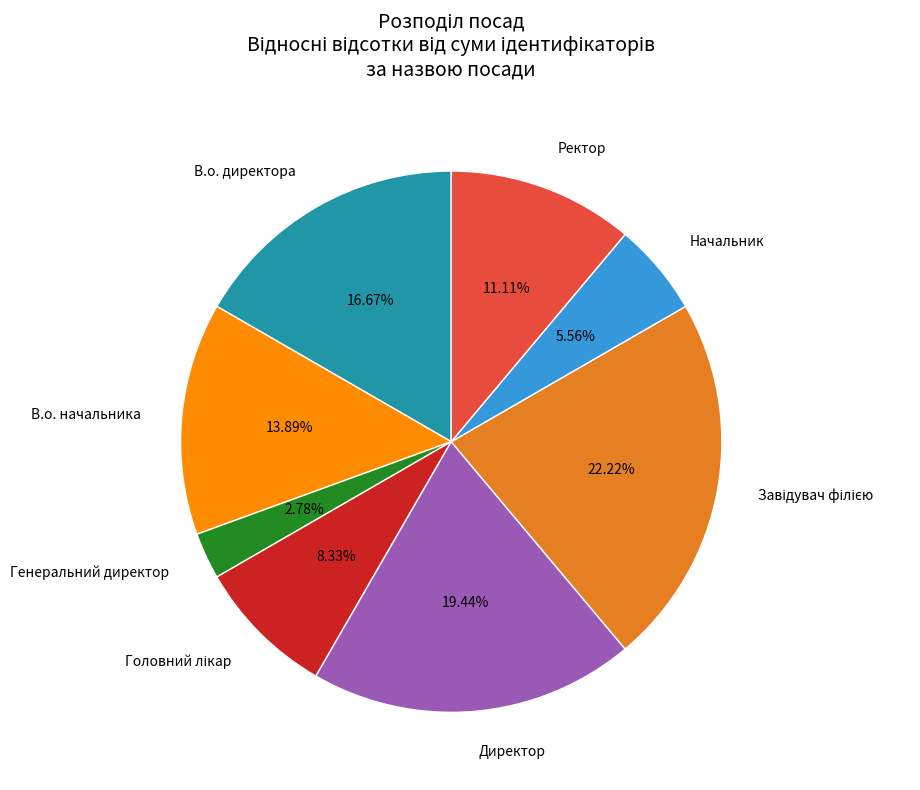

To the nearest percent, what is the average slice percentage?

12%